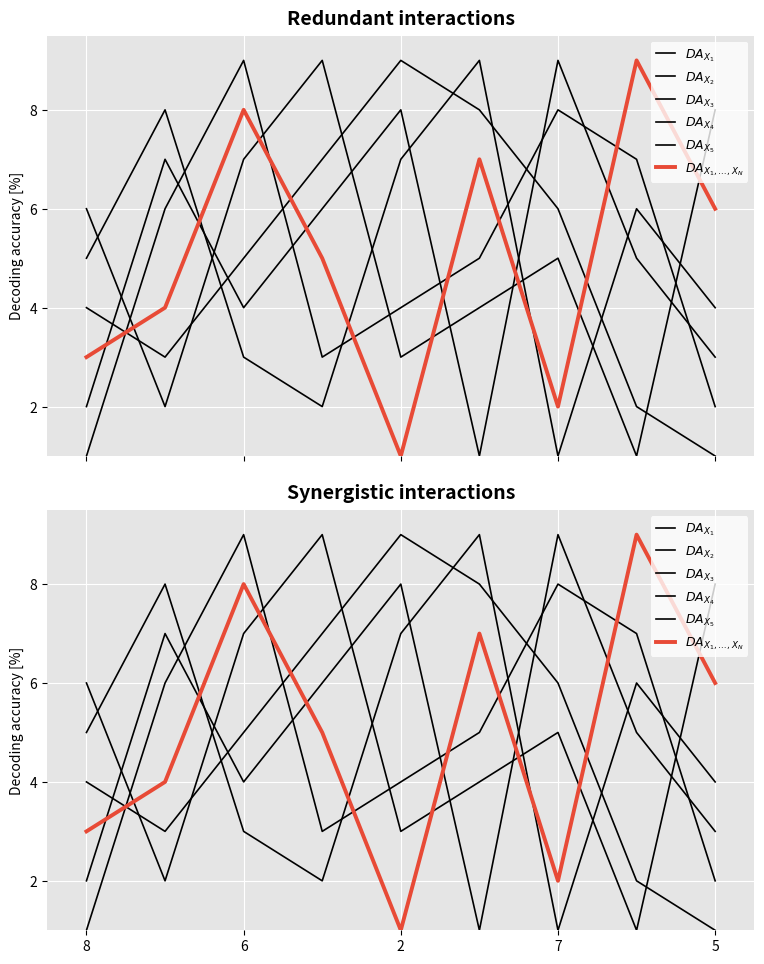

At which label does $DA_{X_1}$ reach its minimum?

5